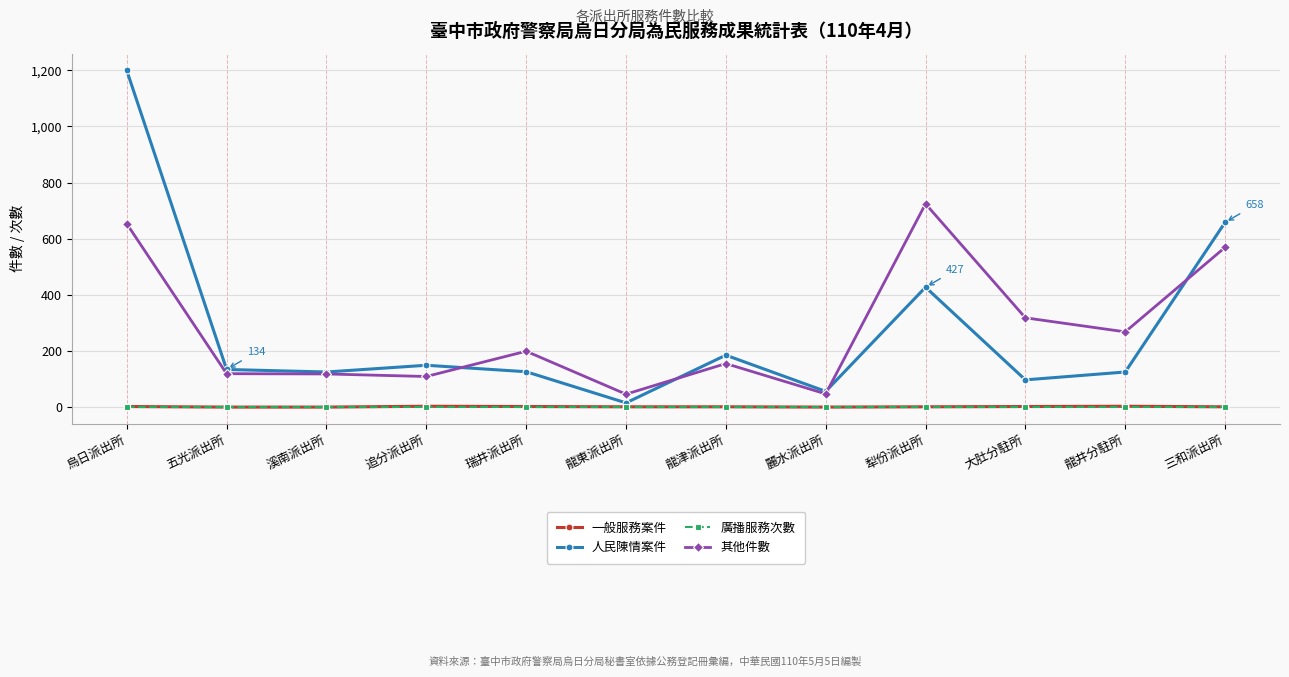

Which series has the largest range (max minus min)?

人民陳情案件